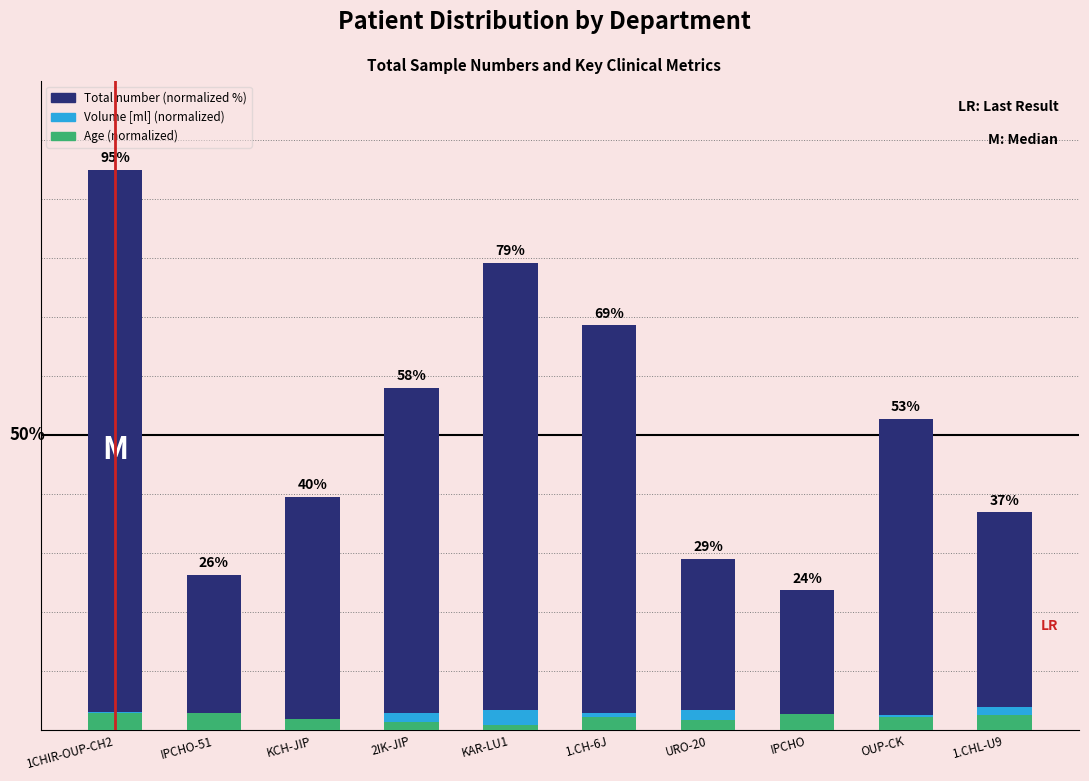

What is the label of the 10th bar from the left?

1.CHL-U9